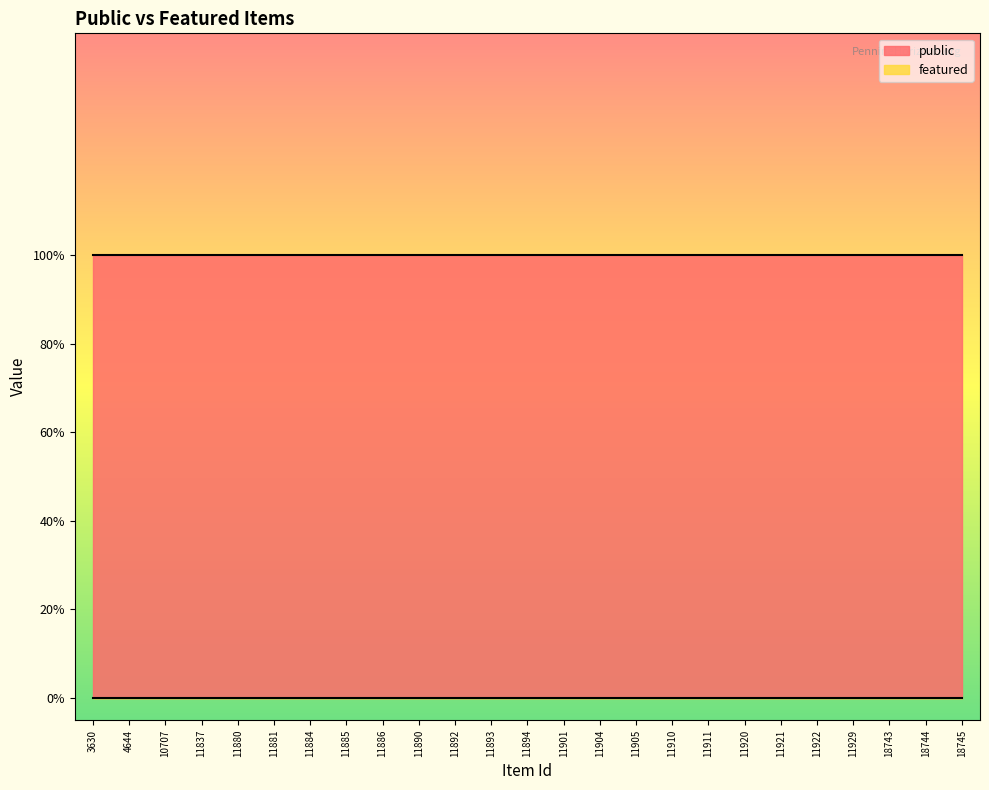

What is the sum of all public values?

25